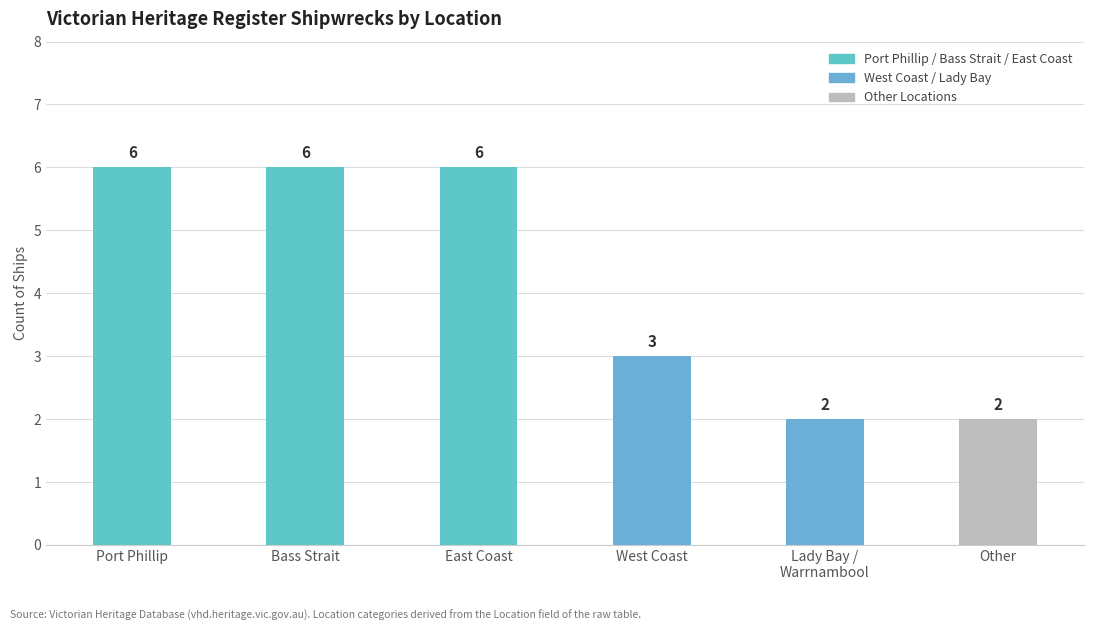

How many values are below 6?

3